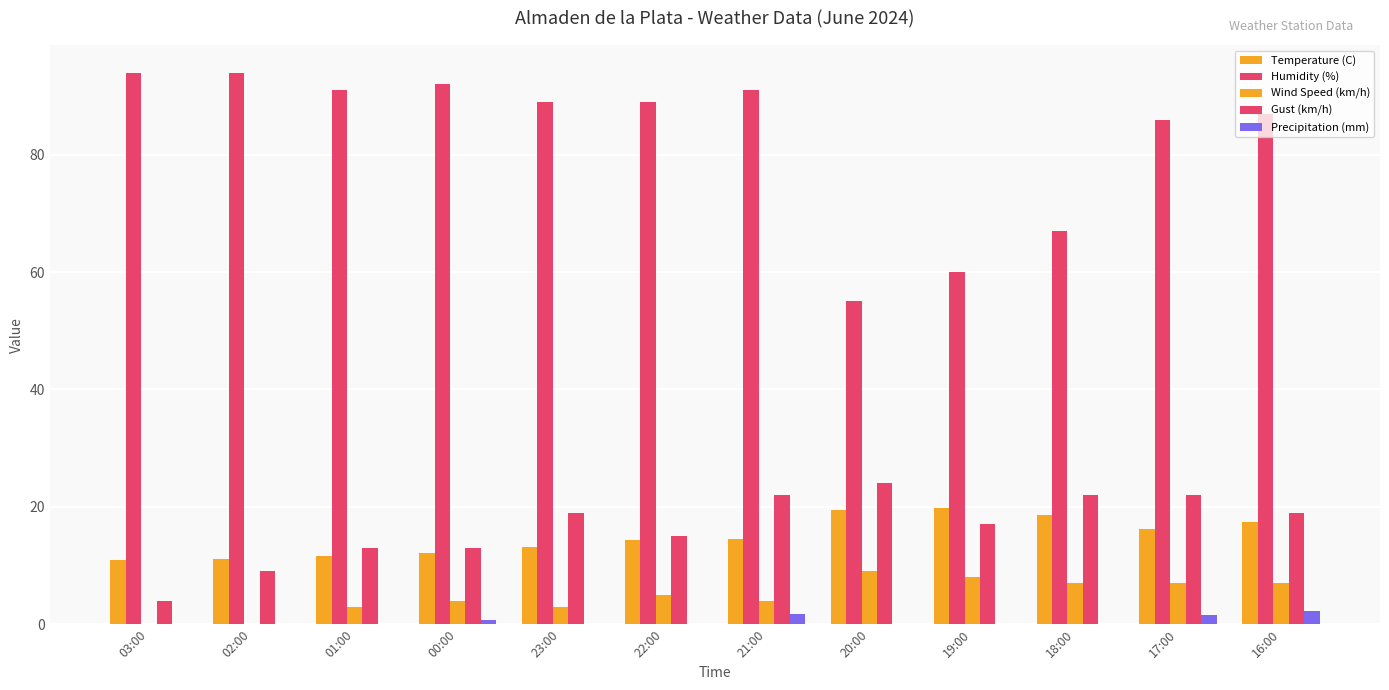

How many distinct data groups are displayed?

5